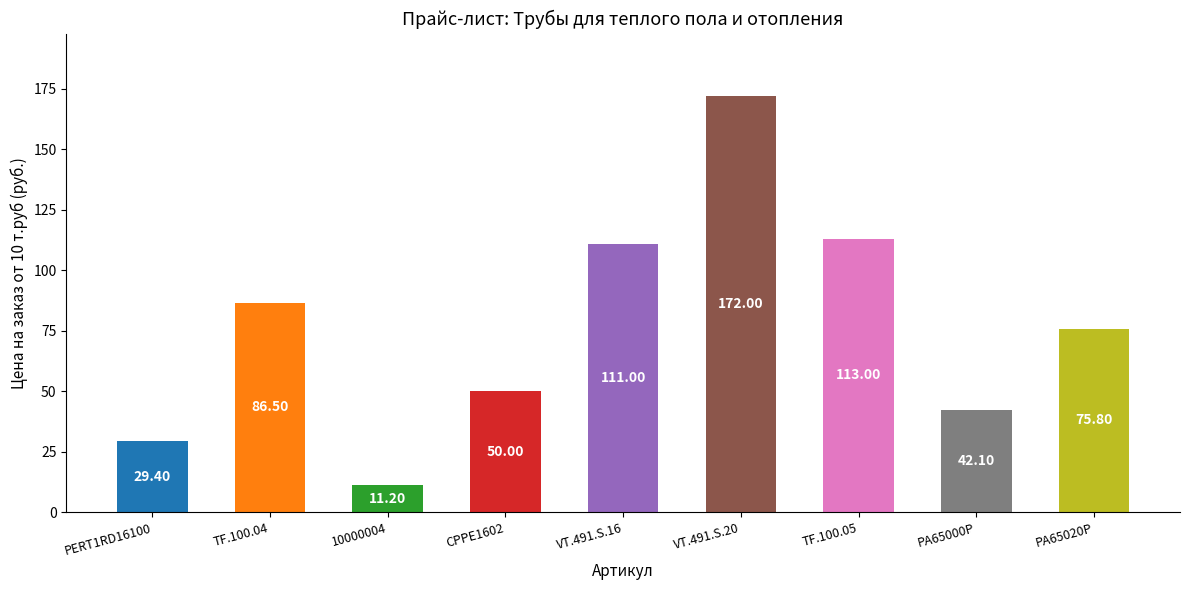

Which category has the lowest value across all series?

10000004